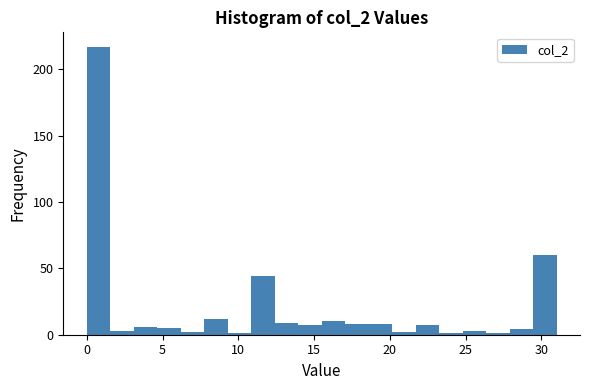

Around what value on the x-axis is the tallest bar? Give the approximate position of its centre, as read against the axis.

1.0